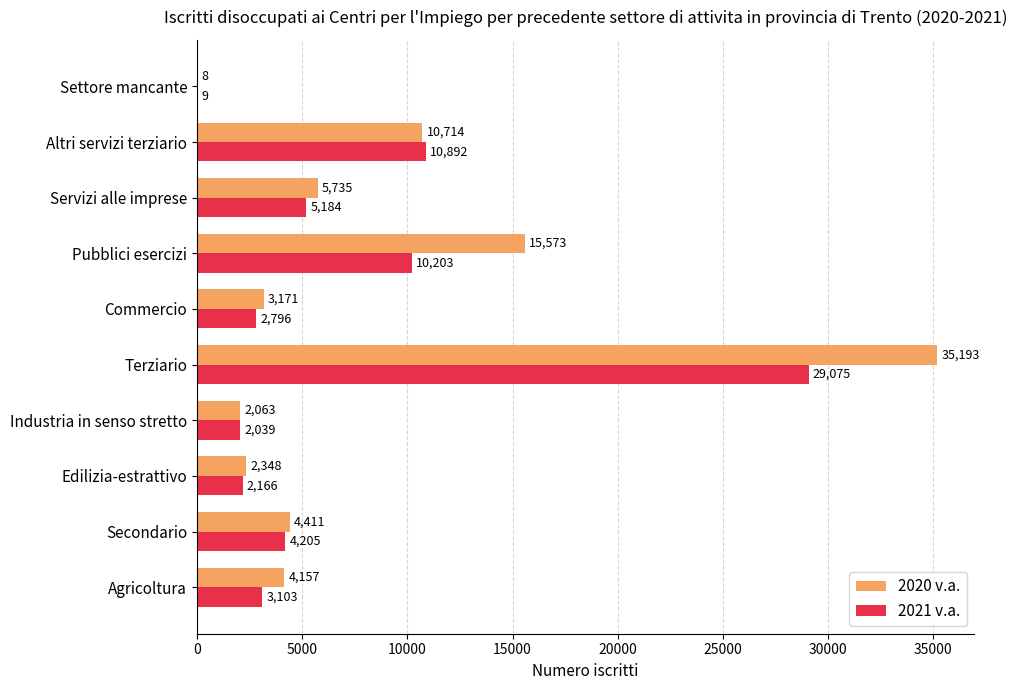

Between Secondario and Terziario, which series saw the biggest shift?

2020 v.a.